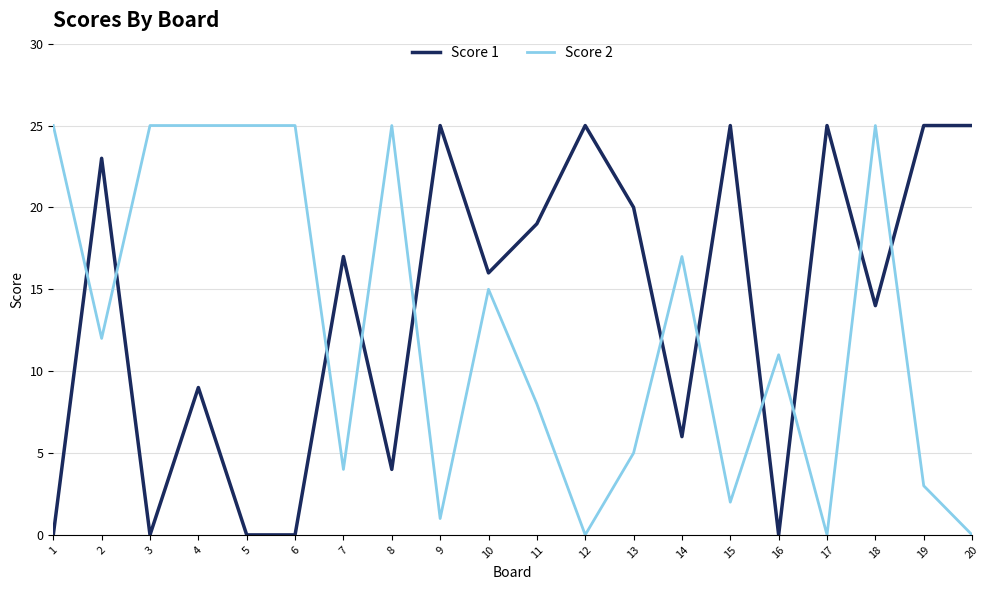

How many intersections are there between Score 1 and Score 2?

11